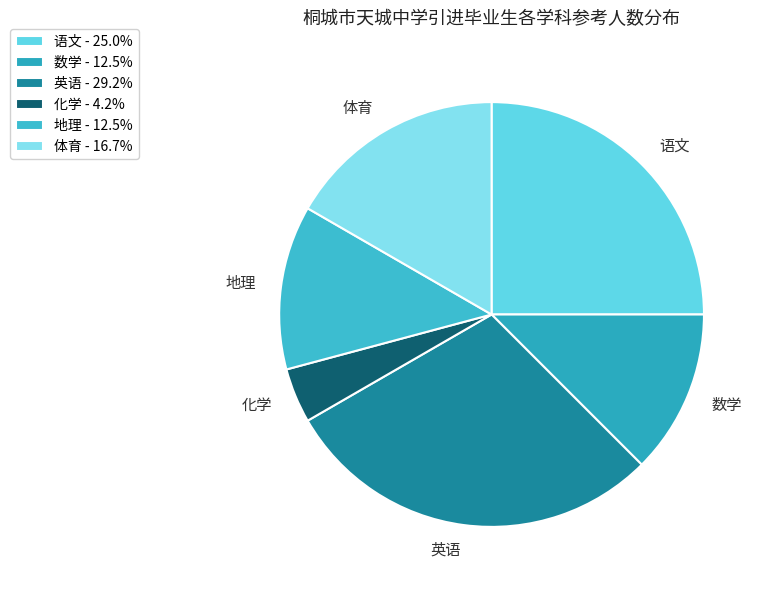

Approximately how many times larger is the value at 体育 compared to 英语?

0.6